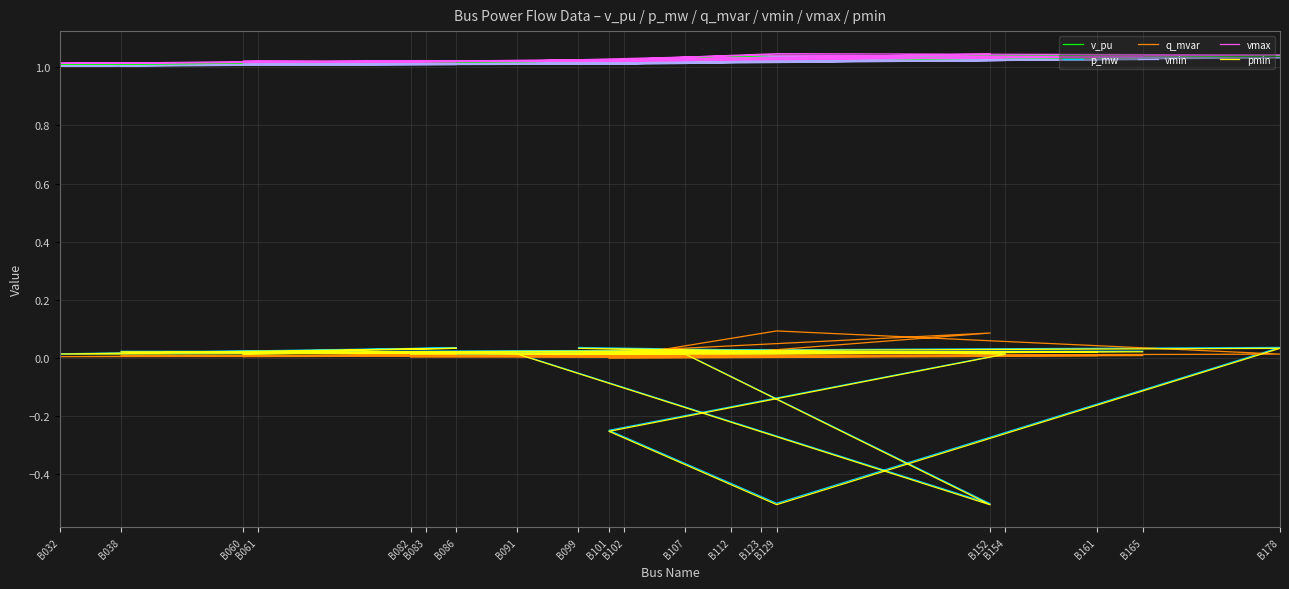

At which category does pmin reach its first local valley?

B152